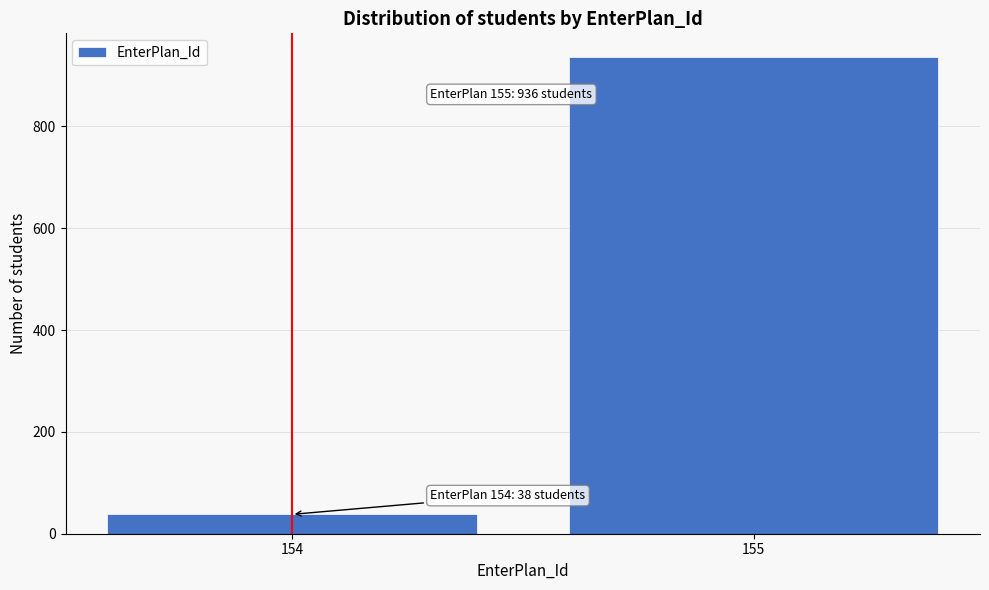

Reading right to left, what are all the values shown in this chart?

155=936	154=38